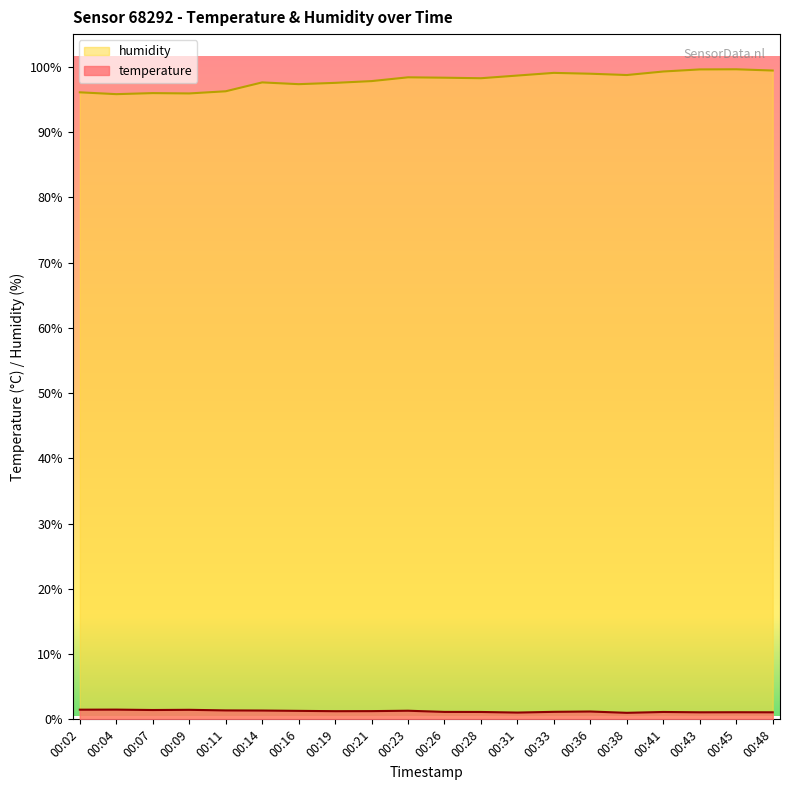

At which label does humidity reach its peak?

00:45